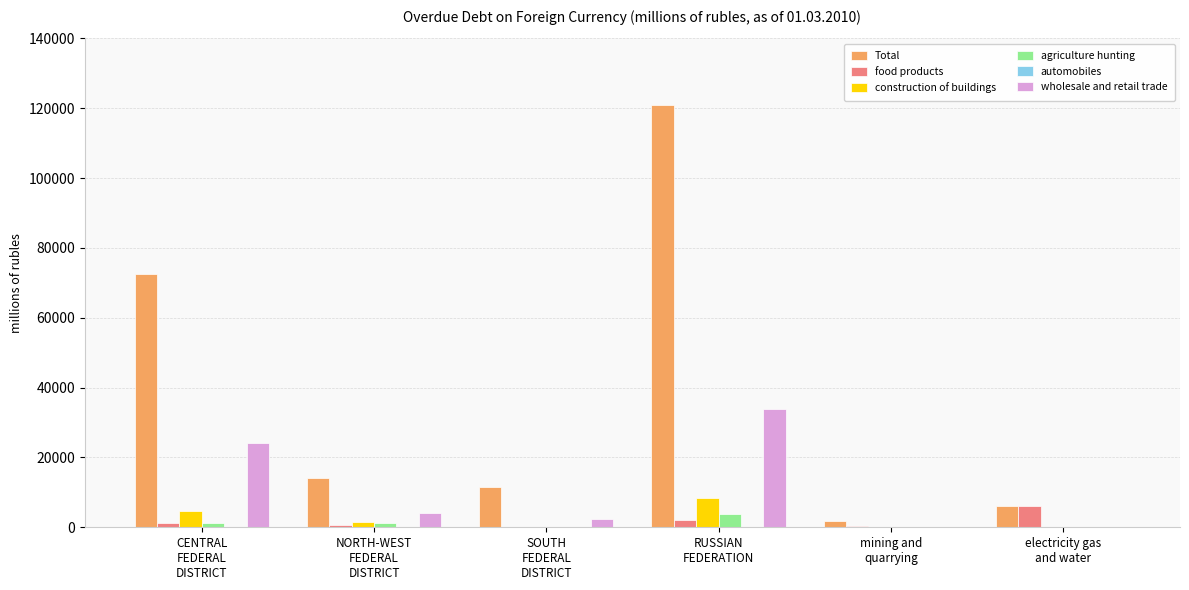

Is it true that agriculture hunting equals 1345 at NORTH-WEST
FEDERAL
DISTRICT?

True